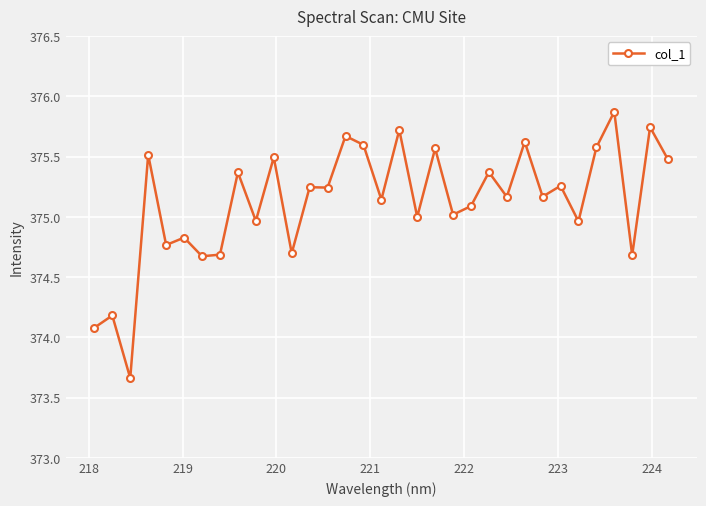

What is the value of the 16th point from the left?

375.6